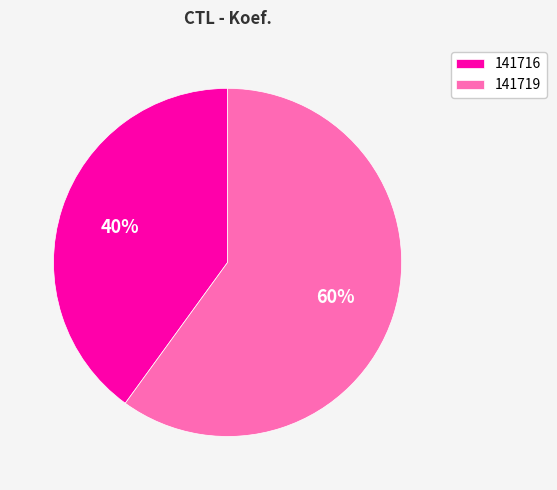

Combined, do 141716 and 141719 account for over 50%?

Yes